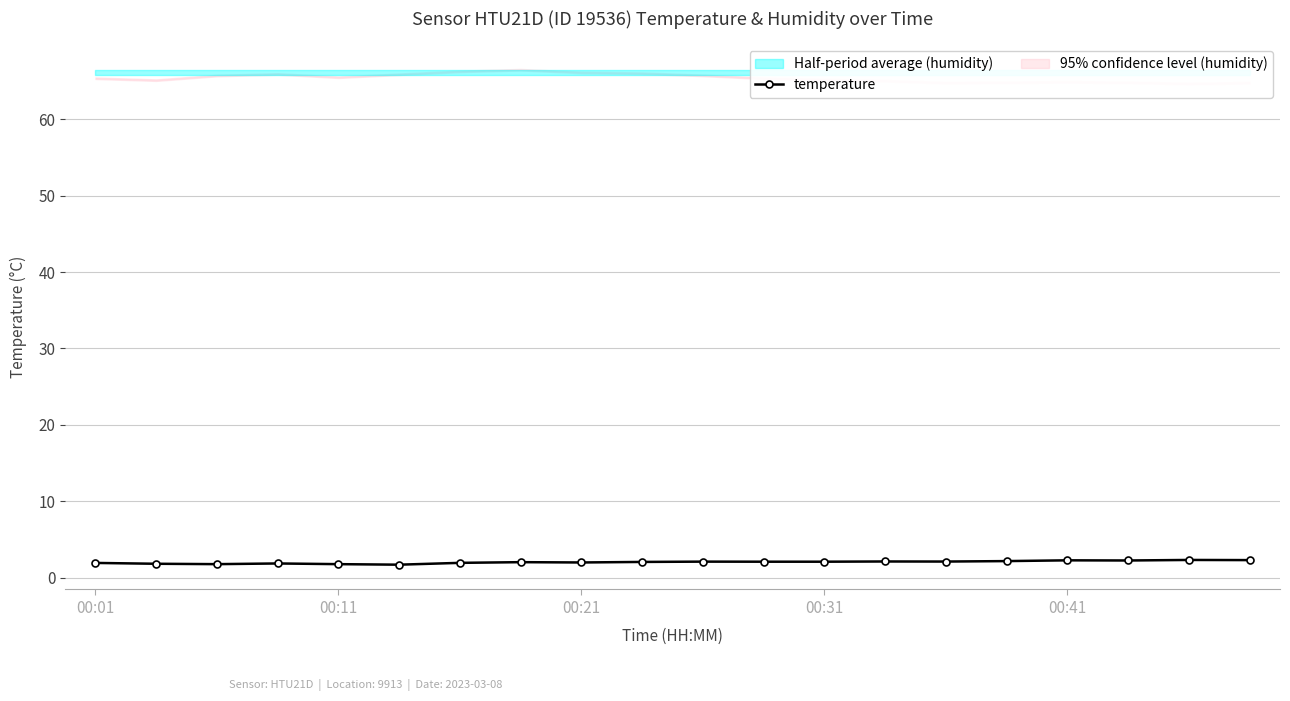

Reading left to right, list all the values displayed in this chart.

1.9	1.8	1.8	1.9	1.8	1.7	1.9	2.0	2.0	2.0	2.1	2.1	2.1	2.1	2.1	2.2	2.3	2.2	2.3	2.3